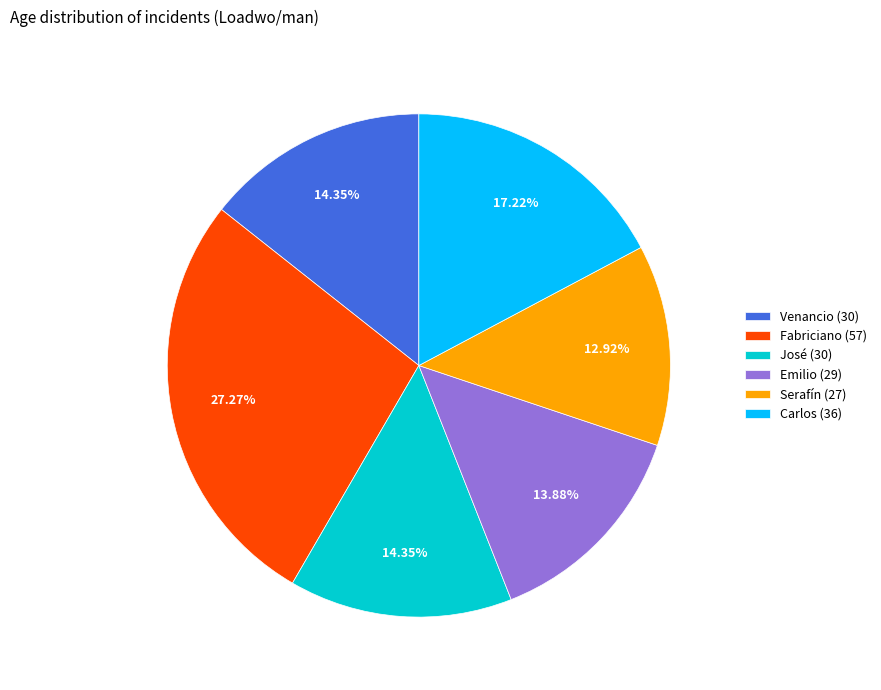

Which slice is the smallest?

Serafín (27)